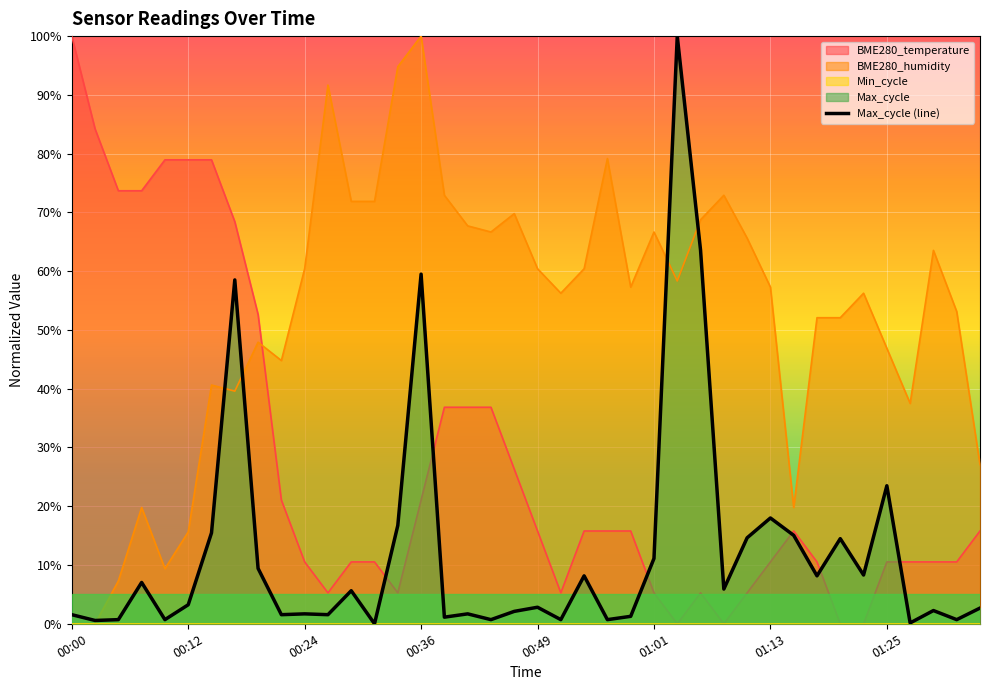

How many positive values are there?

39